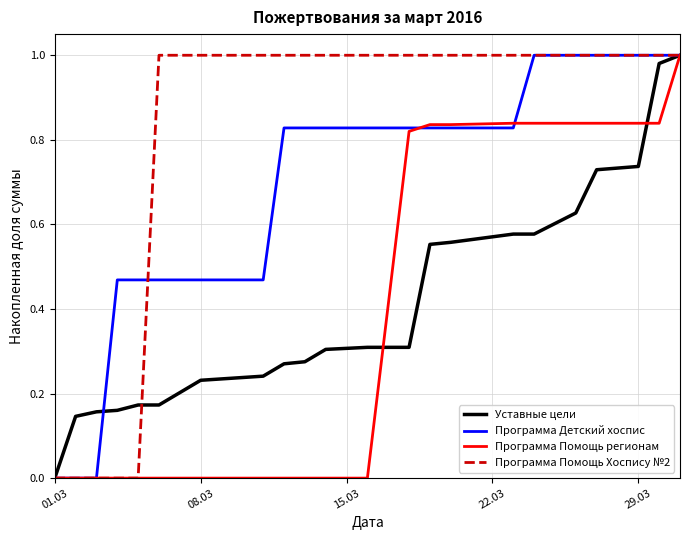

Which series has the largest total across all categories?

Программа Помощь Хоспису №2